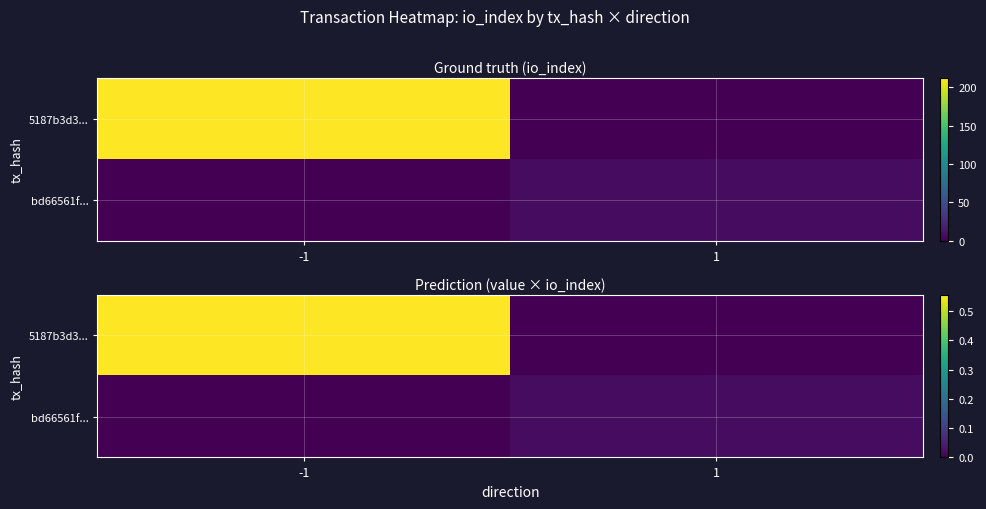

Rank the categories by 5187b3d3... value from lowest to highest.

1, -1